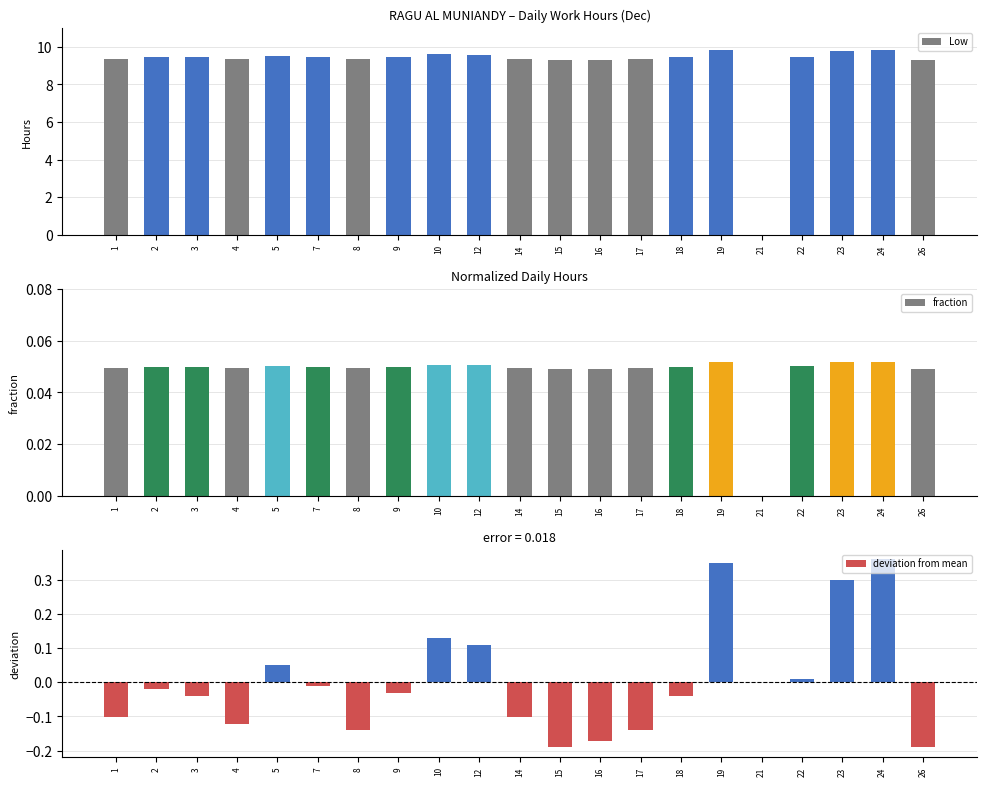

What are all the series names shown in the legend?

Low, fraction, deviation from mean